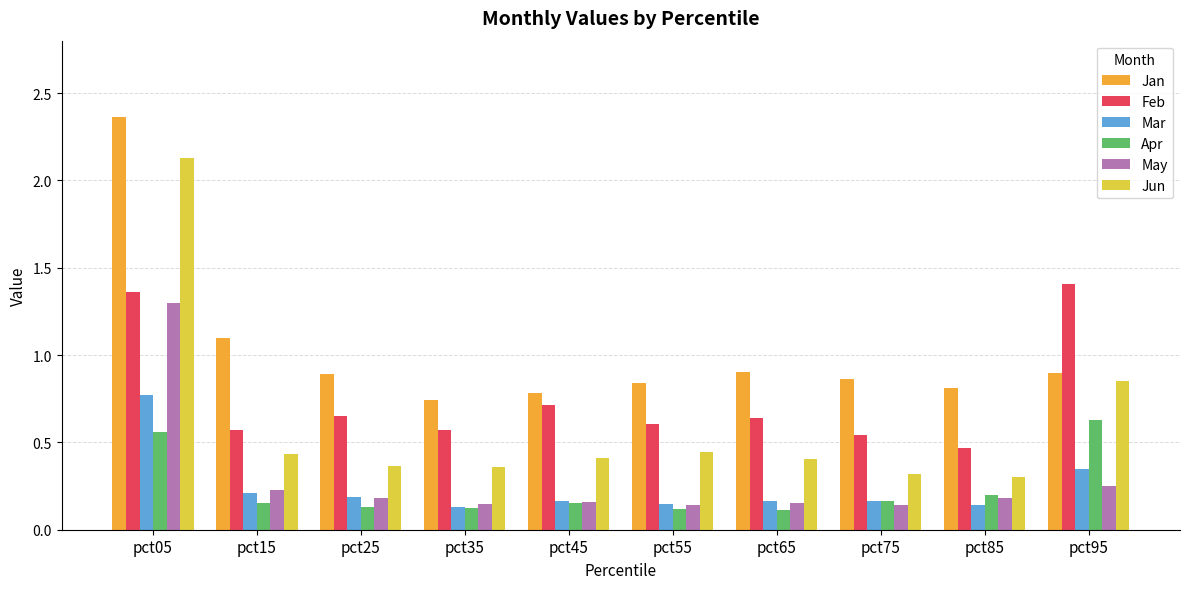

Which category has the highest value in the Feb series?

pct95